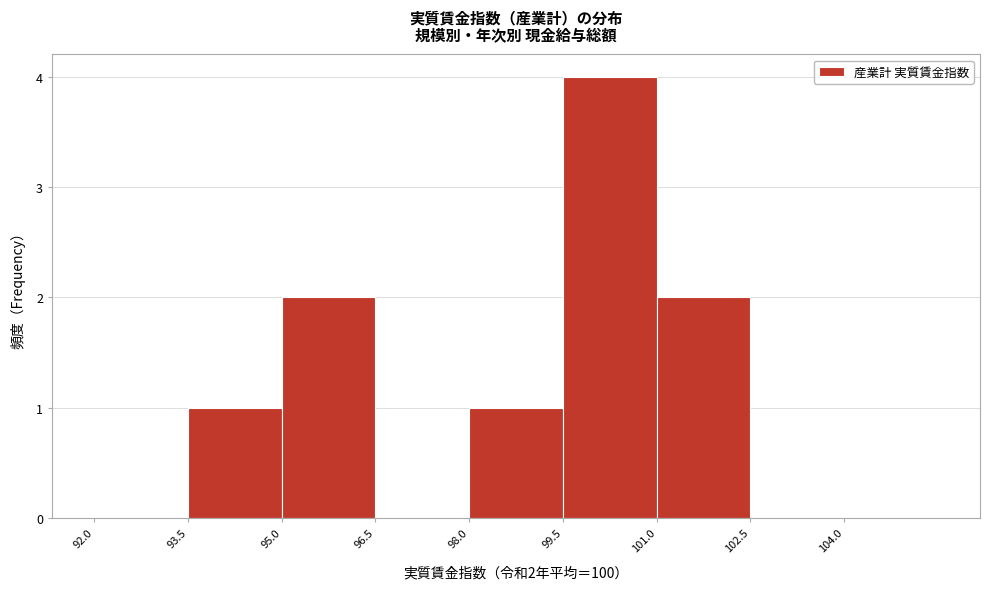

Over which range of the x-axis is the bar tallest?

99.5 to 101.0